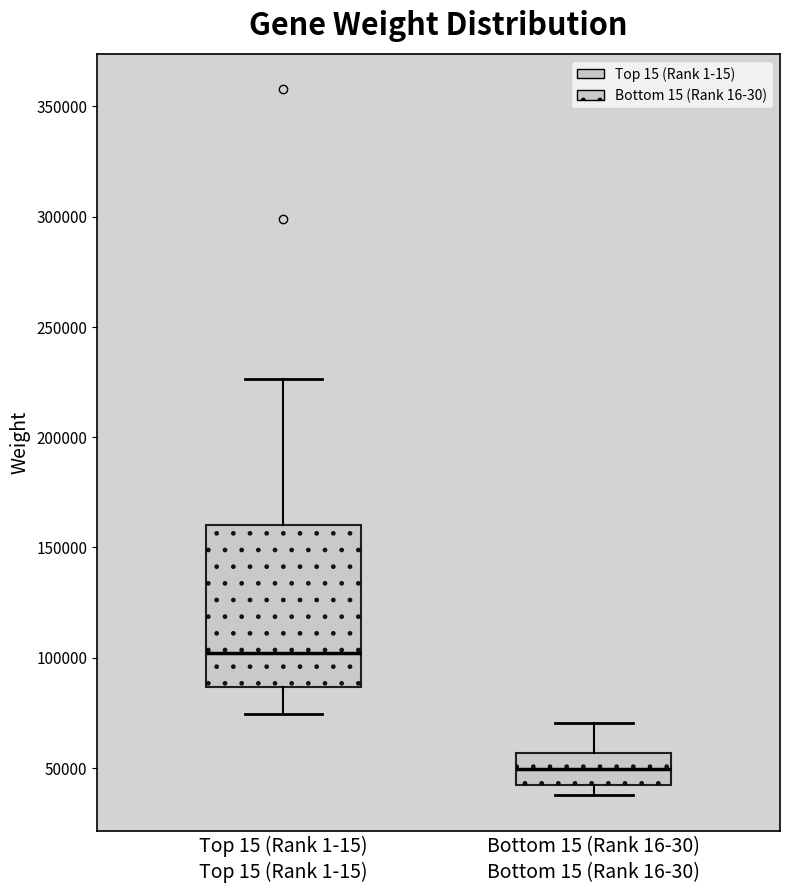

Comparing the boxes themselves (not the whiskers), which one is the tallest?

Top 15 (Rank 1-15)